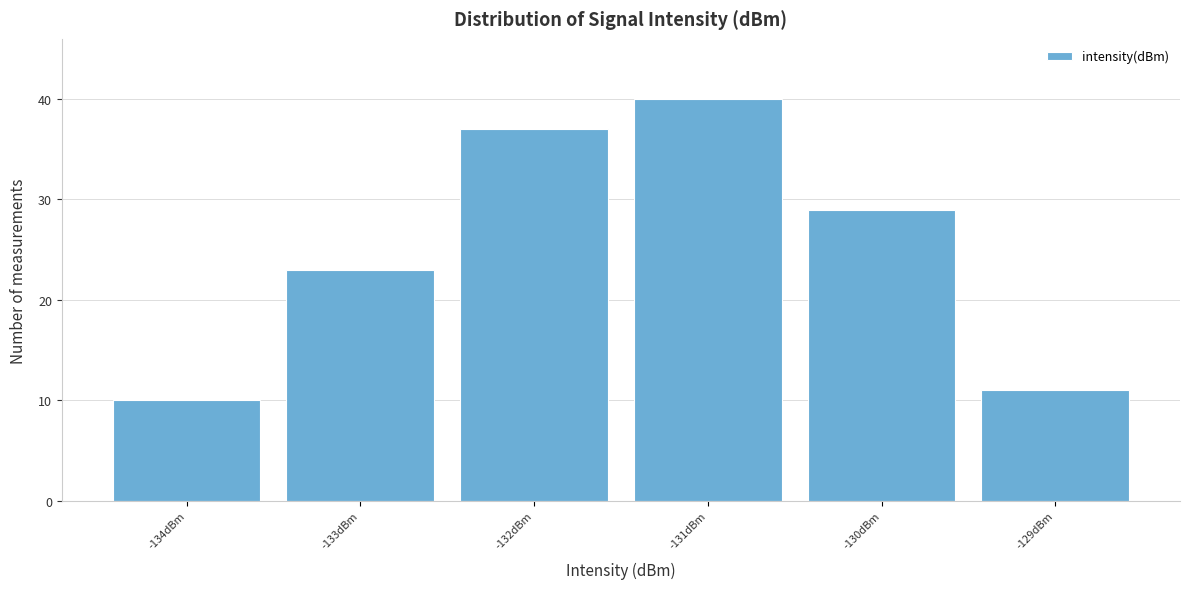

Reading right to left, transcribe all the data shown in this chart.

-129dBm=11	-130dBm=29	-131dBm=40	-132dBm=37	-133dBm=23	-134dBm=10